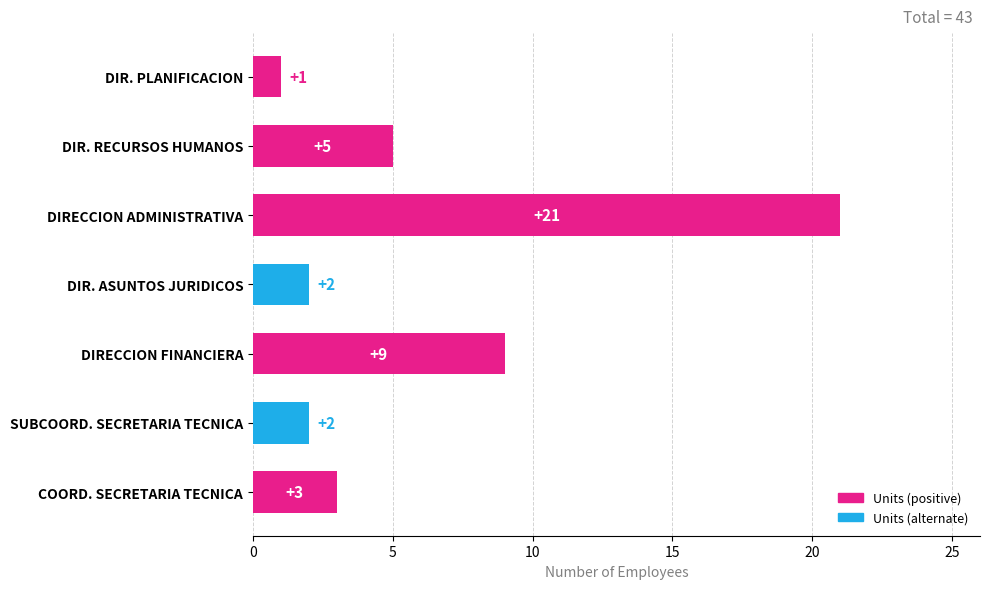

Reading bottom to top, what are all the values shown in this chart?

3	2	9	2	21	5	1